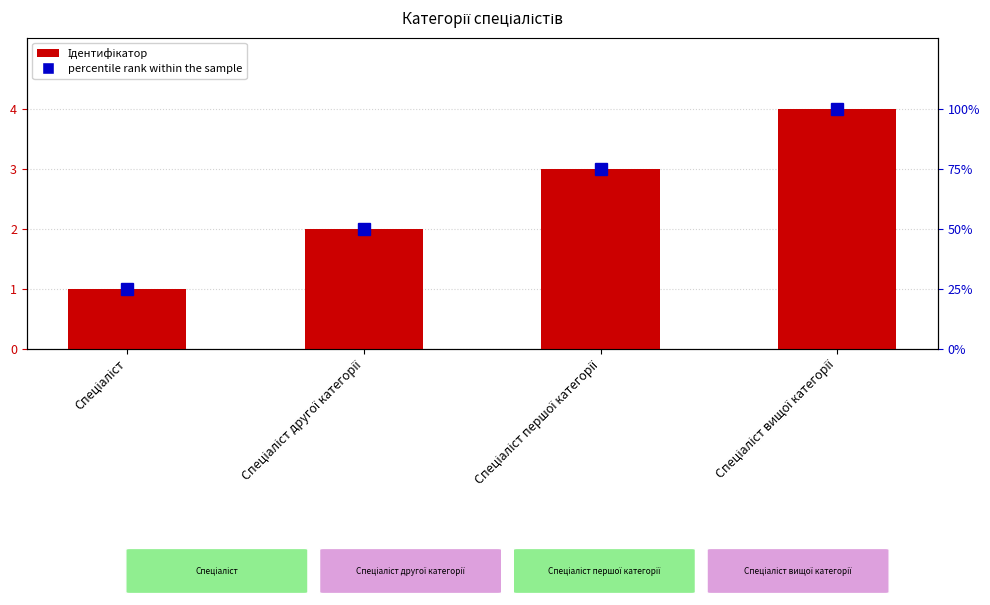

Rank the series by their maximum value, from lowest to highest.

Ідентифікатор, percentile rank within the sample